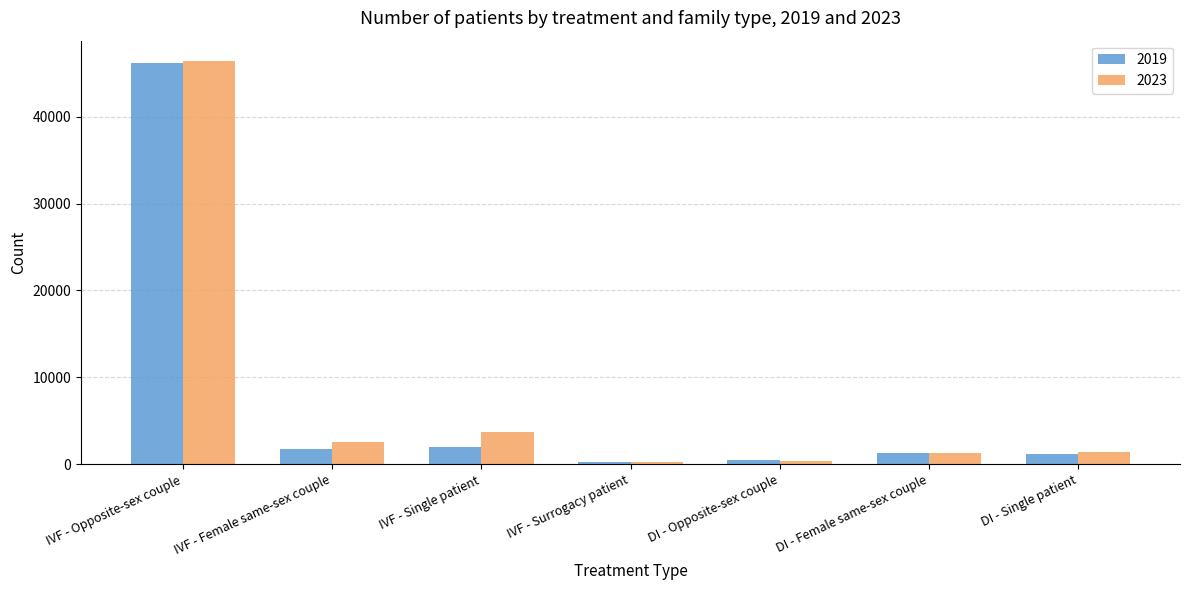

What is the difference between the second highest and minimum values in the 2019 series?

1754